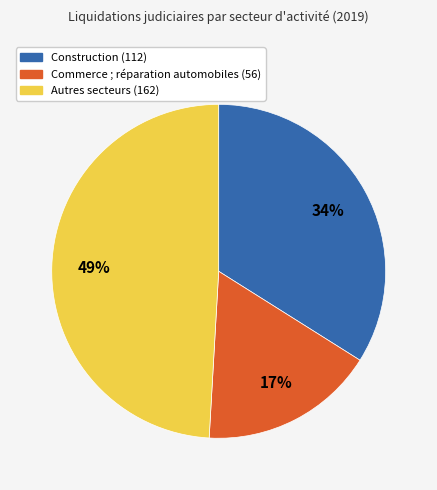

Does any single category account for the majority?

No